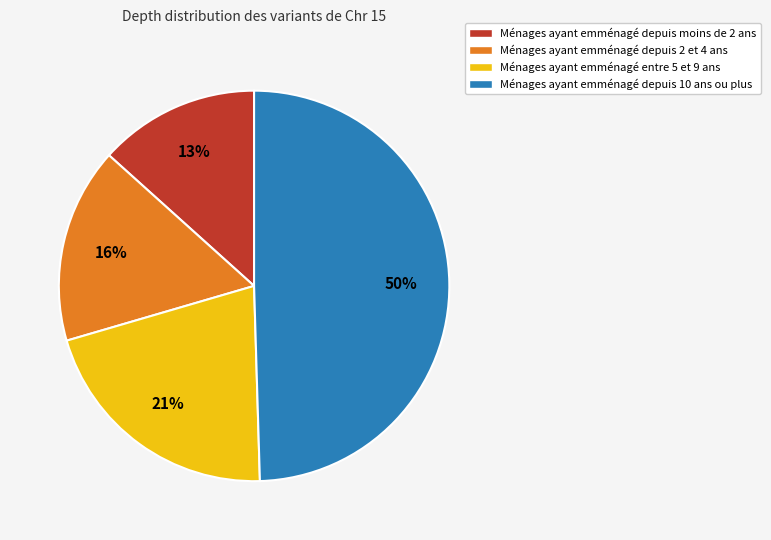

To the nearest percent, what is the average slice percentage?

25%